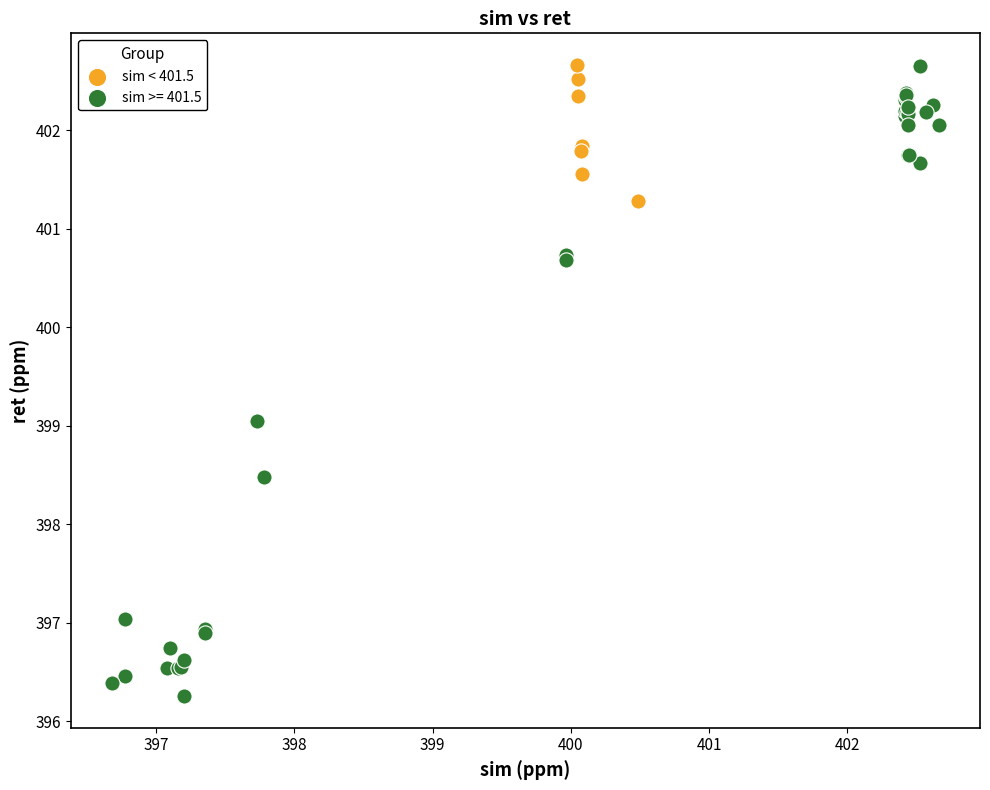

Which series reaches the minimum Y coordinate?

sim >= 401.5